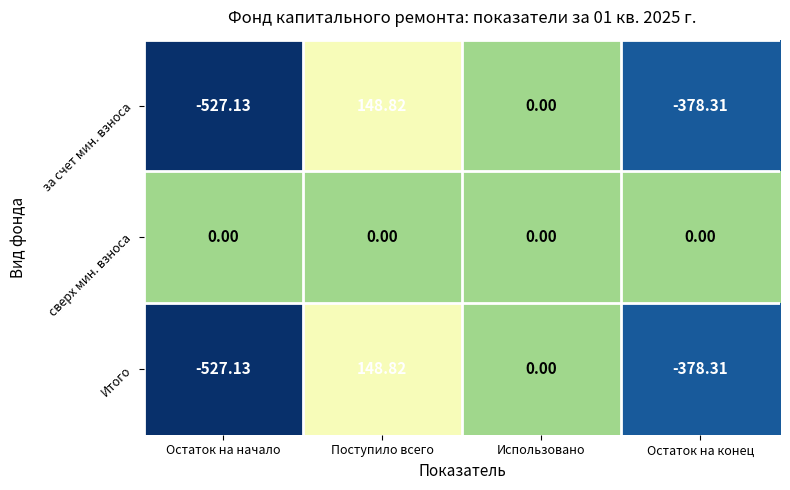

At which label does Итого reach its peak?

Поступило всего